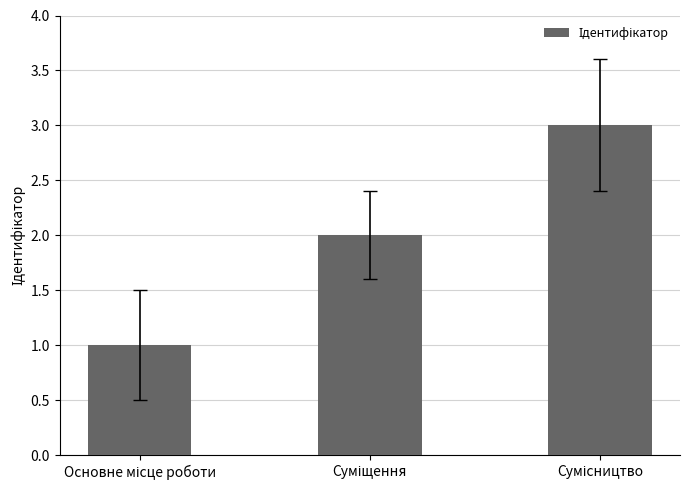

Are the bars grouped side by side (vs. stacked)?

No